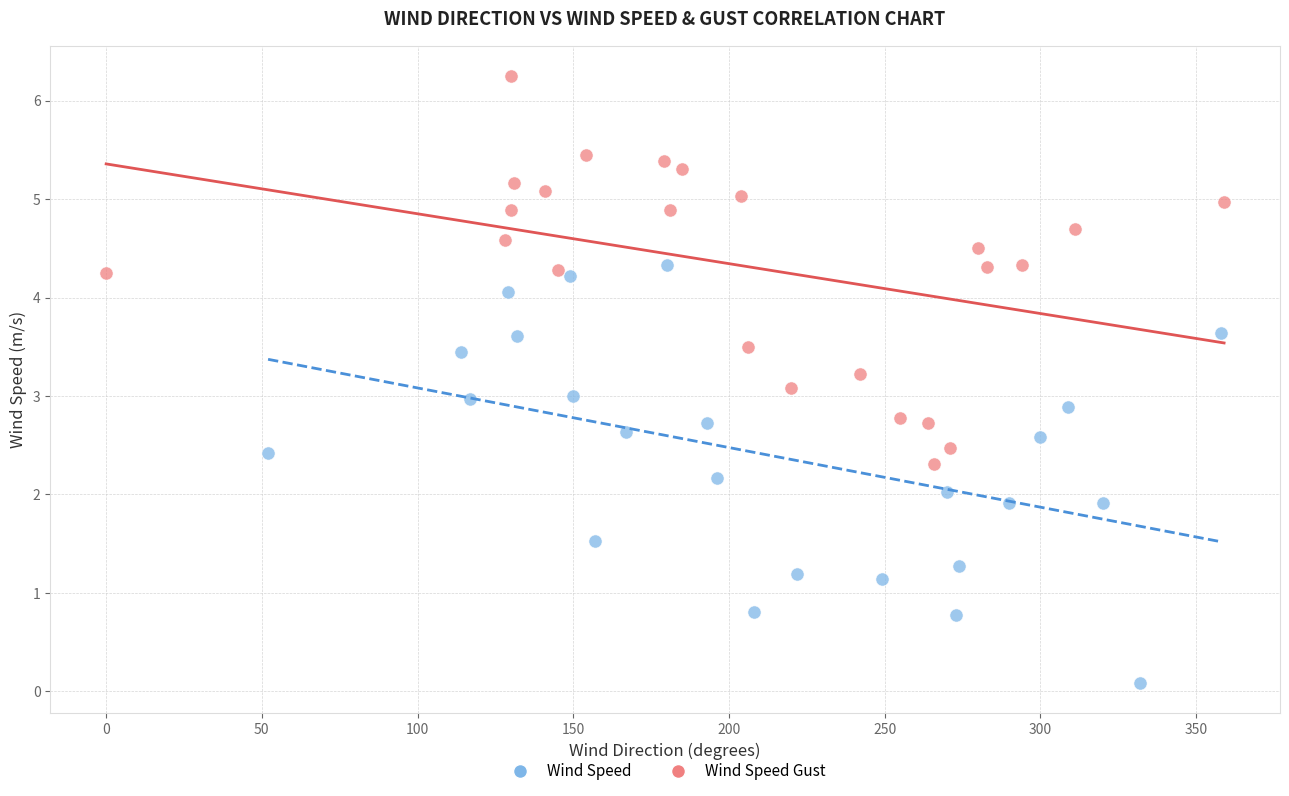

Which series has the largest Y range (max minus min)?

Wind Speed